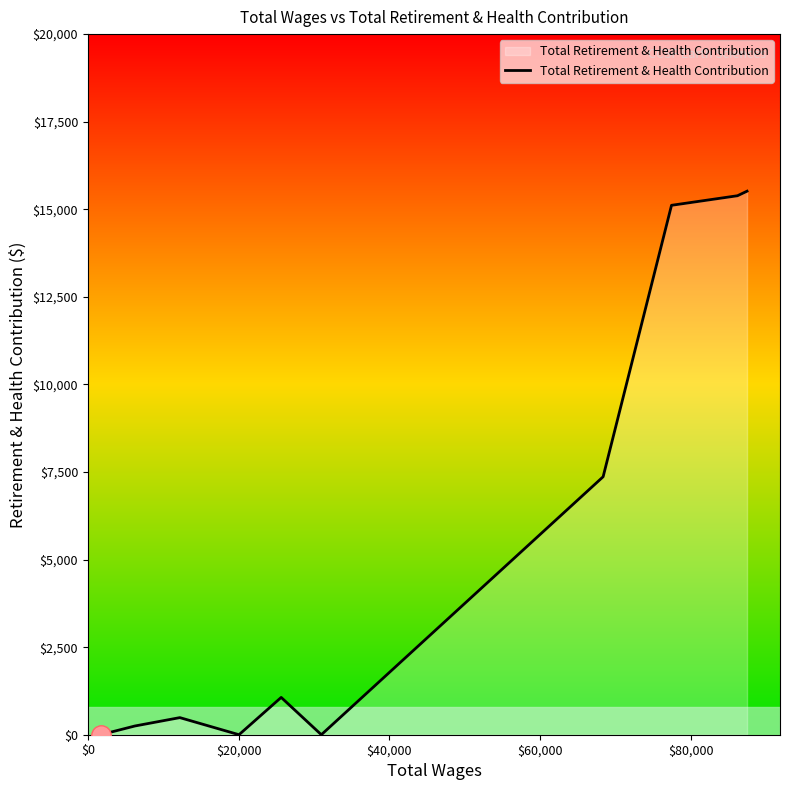

What is the maximum value shown in the chart?

15516